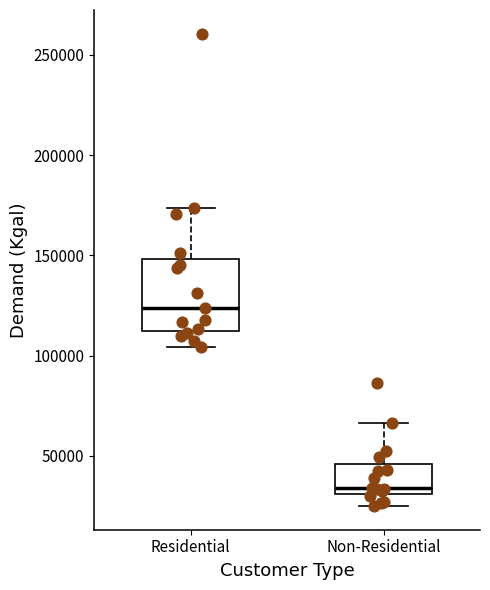

Reading left to right, transcribe this box plot: for each box, give where its median line is, the range the box spans, and where its two whiskers end, as read against the y-axis. The values are not printed on the chart, so give them approximately, as read against the axis.

Residential: median 125000, box 110000 to 150000, whiskers 105000 to 175000
Non-Residential: median 35000, box 30000 to 45000, whiskers 25000 to 65000